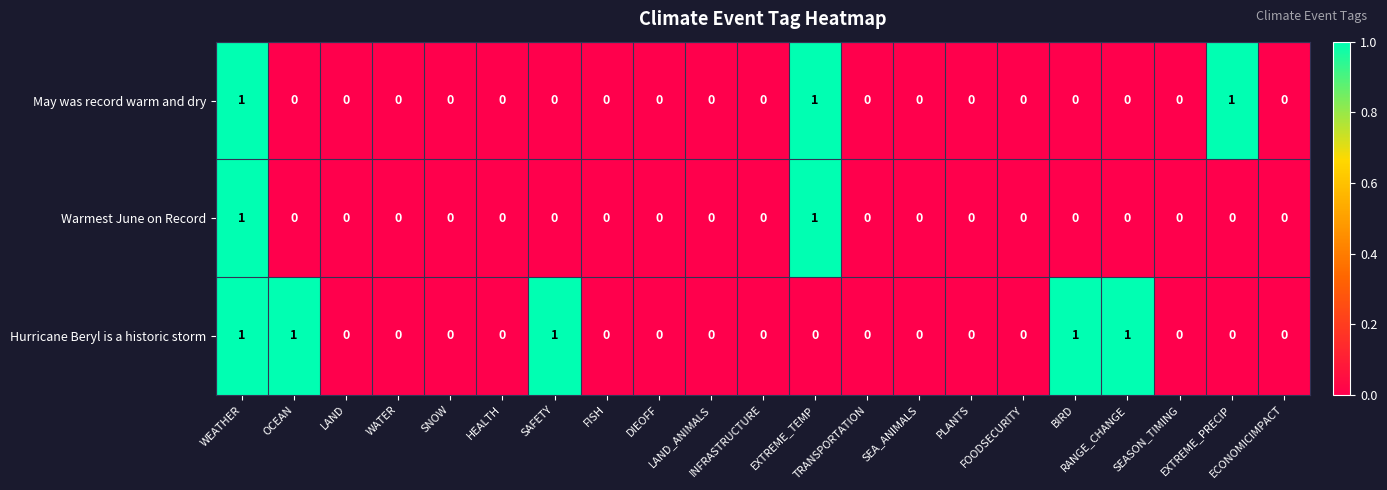

What is the sum of all Hurricane Beryl is a historic storm values?

5